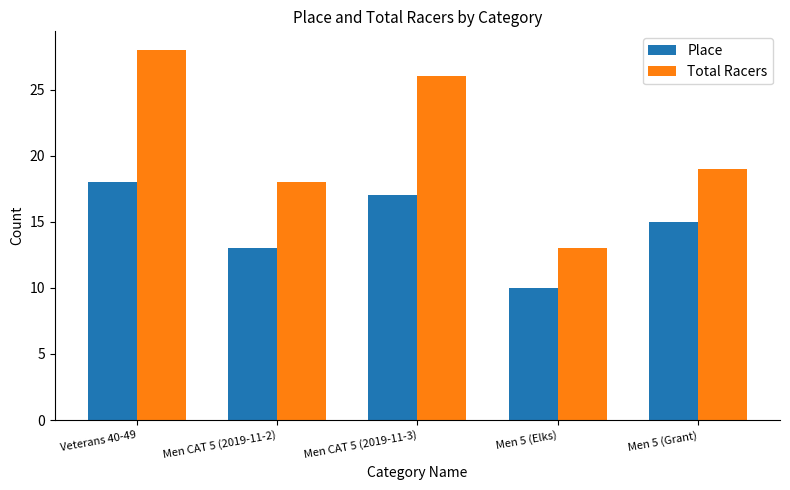

What is the difference between the maximum and minimum values in the Place series?

8